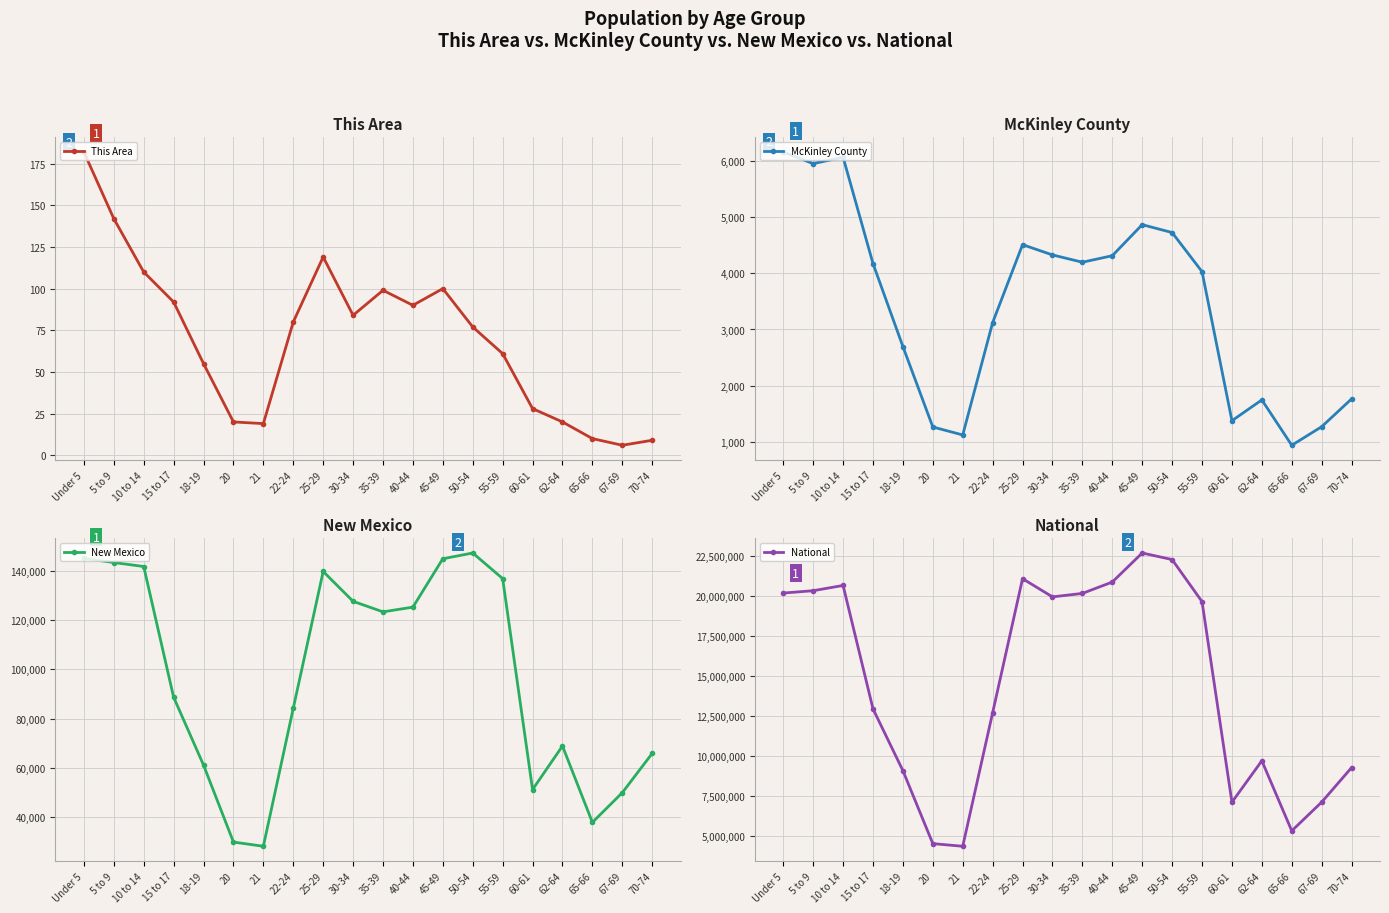

Reading left to right, what are all the values shown in this chart?

This Area: 182	142	110	92	55	20	19	80	119	84	99	90	100	77	61	28	20	10	6	9
McKinley County: 6166	5958	6073	4176	2696	1261	1119	3123	4513	4330	4200	4316	4870	4729	4032	1373	1744	935	1266	1762
New Mexico: 144981	143308	141691	88692	61169	29935	28237	84198	139678	127567	123303	125220	144839	147170	136799	51238	68899	37921	49969	65904
National: 20201362	20348657	20677194	12954254	9086089	4519129	4354294	12712576	21101849	19962099	20179642	20890964	22708591	22298125	19664805	7113727	9704197	5319902	7115361	9278166